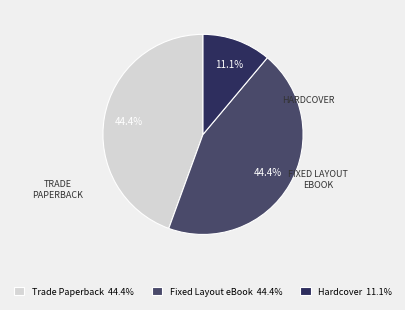

Count the number of slices in the pie.

3